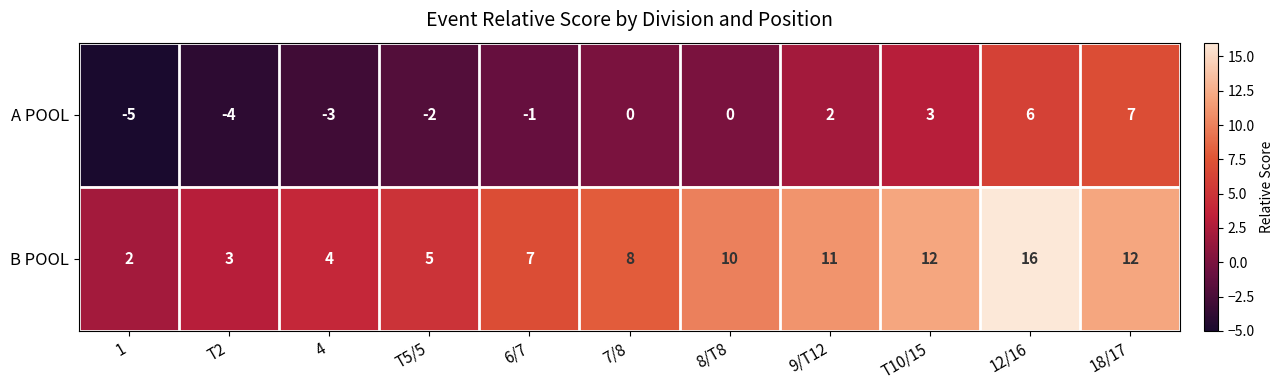

The value of B POOL at 4 is 4. True or false?

True